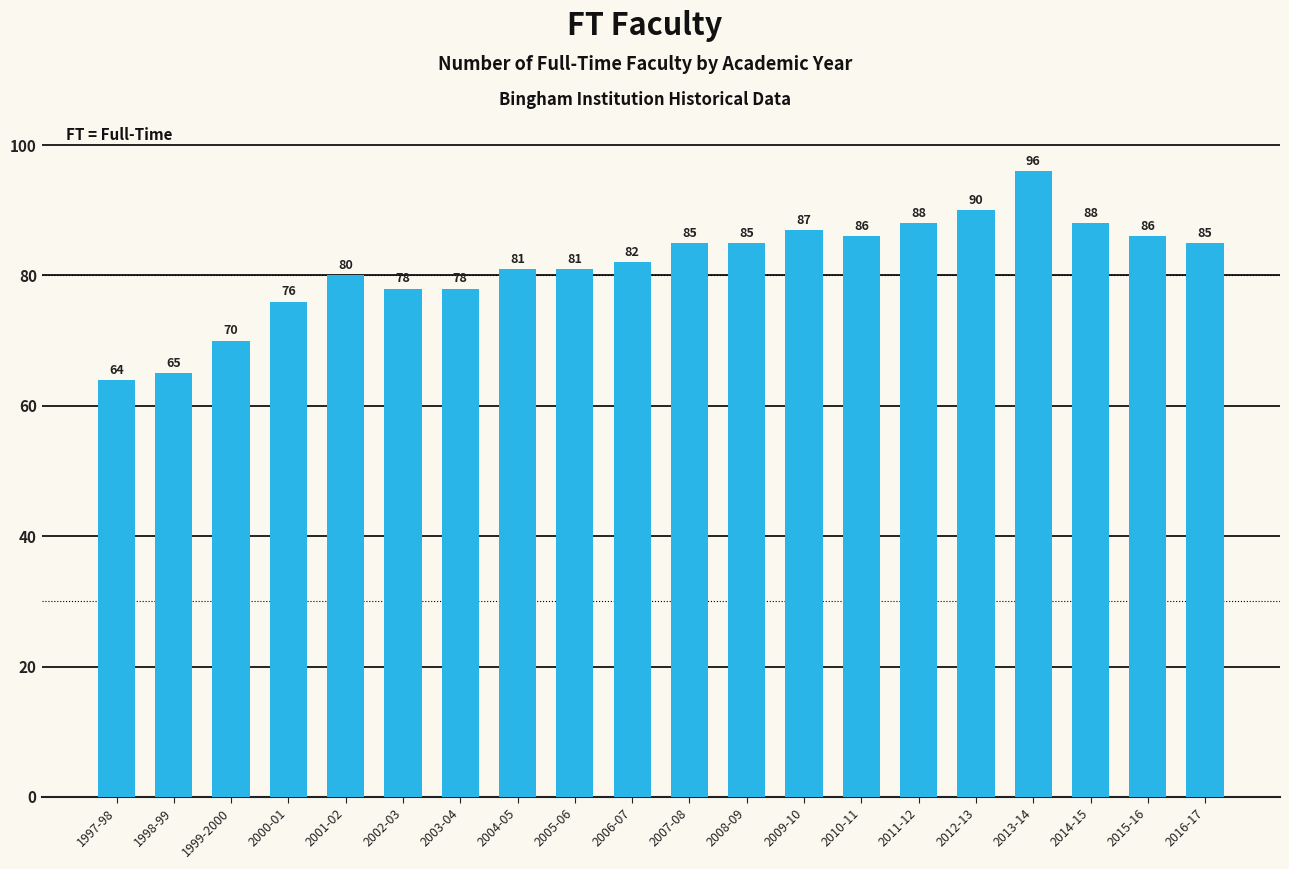

What is the approximate value at 2003-04?

78